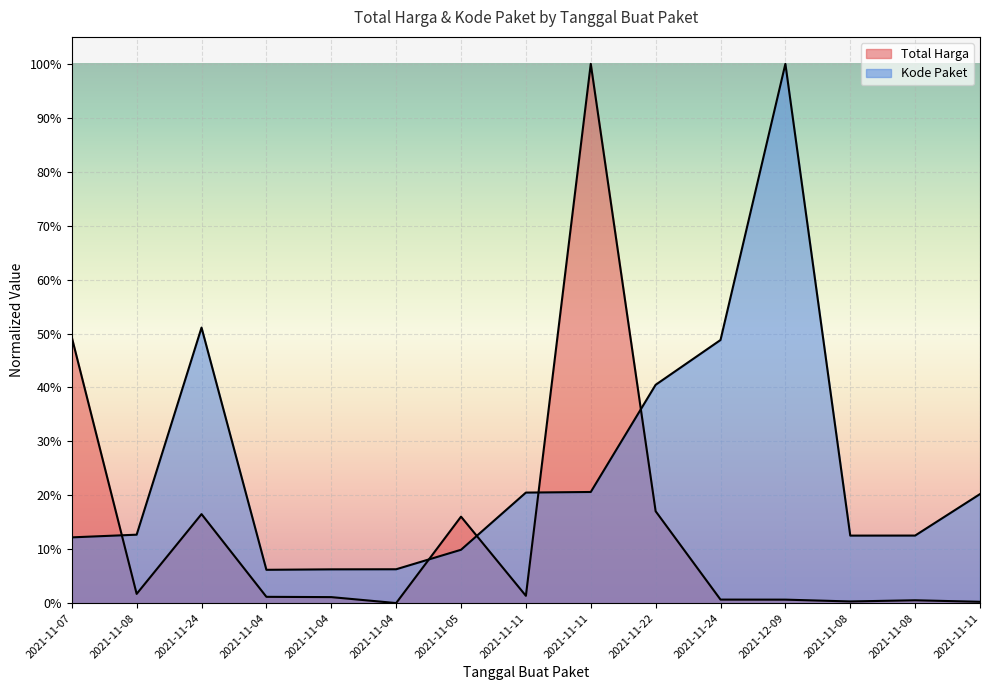

What is the average value of the Kode Paket series?

0.3